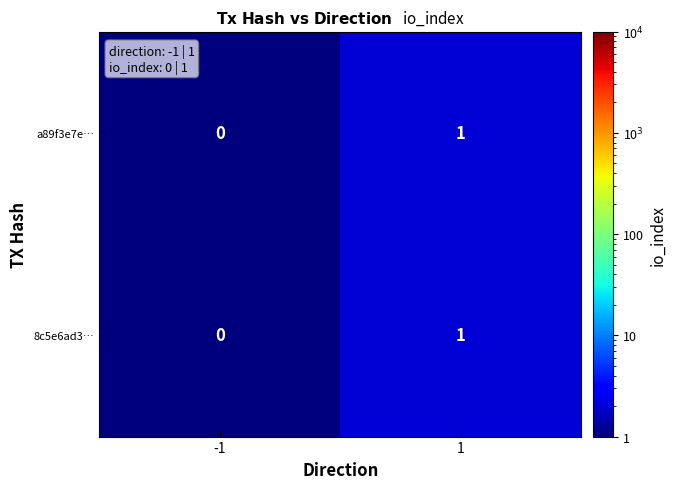

List the labels in order of a89f3e7e… value, largest first.

1, -1